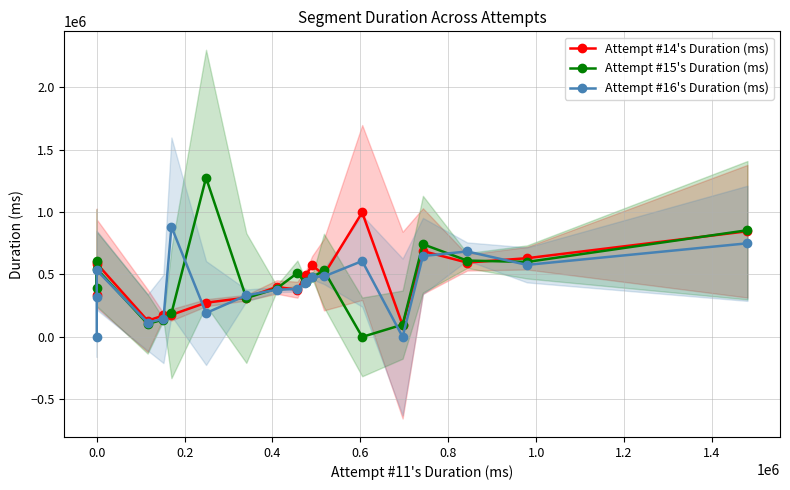

True or false: Attempt #16's Duration (ms) has more than 2 interior local peaks.

True